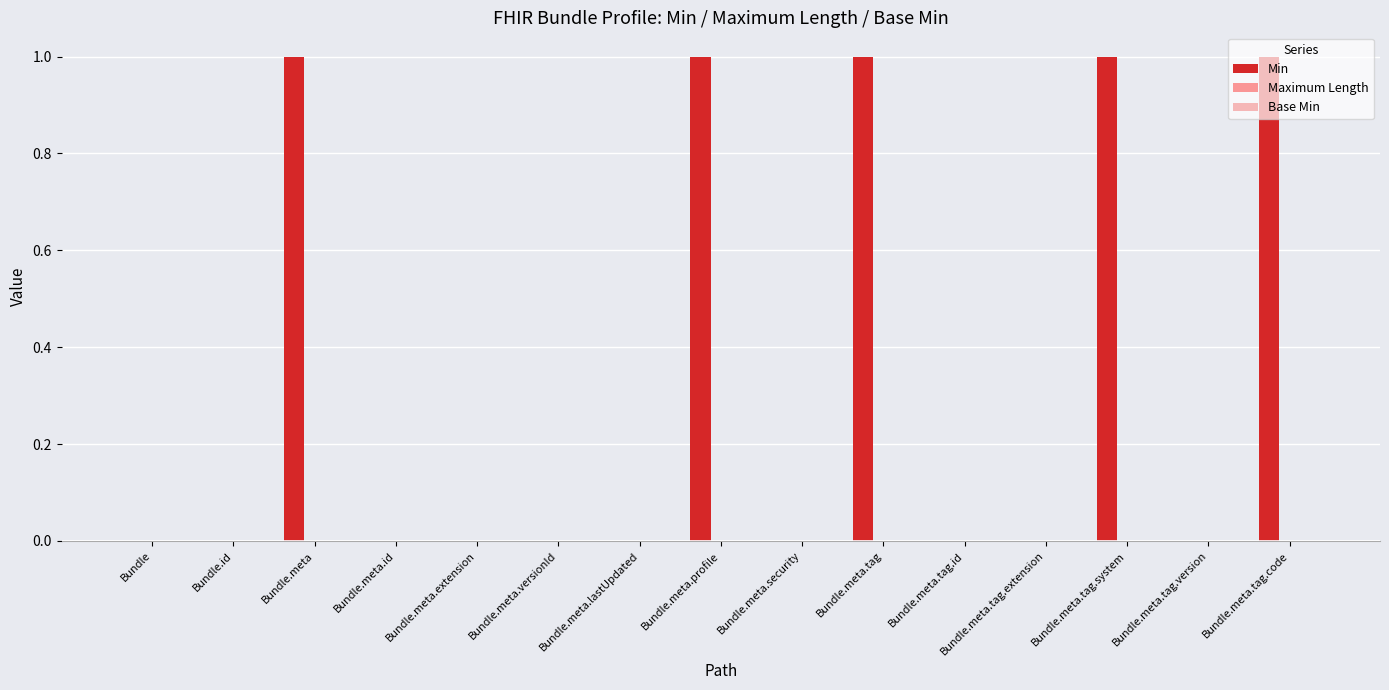

The chart shows a value of 0 at Bundle.meta.tag.extension. True or false?

True